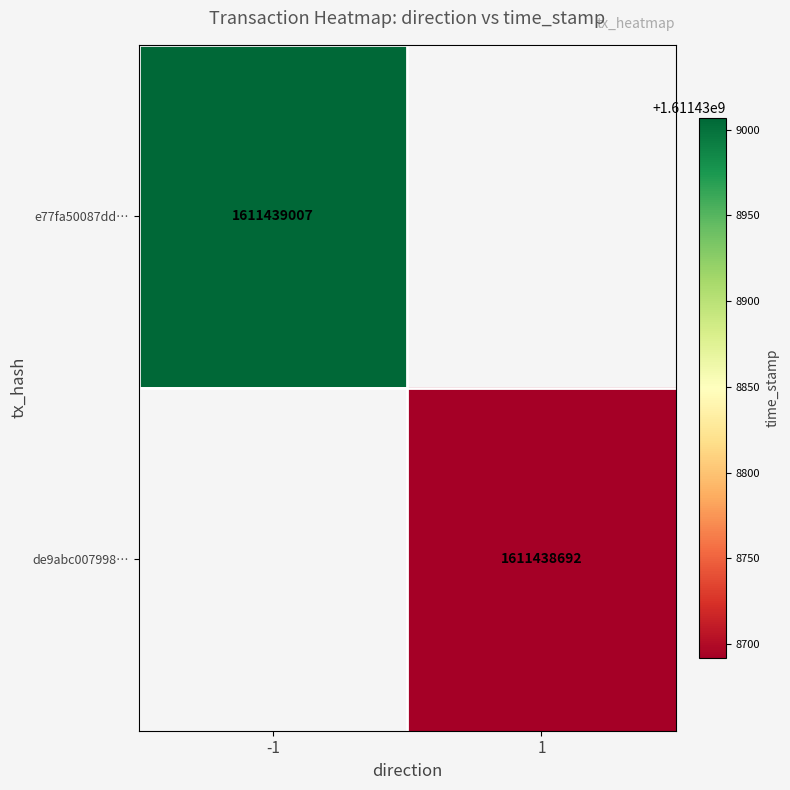

True or false: e77fa50087dd86f5f24ab01ef50de22041fb296 has a value of 439340193 at 1.

False